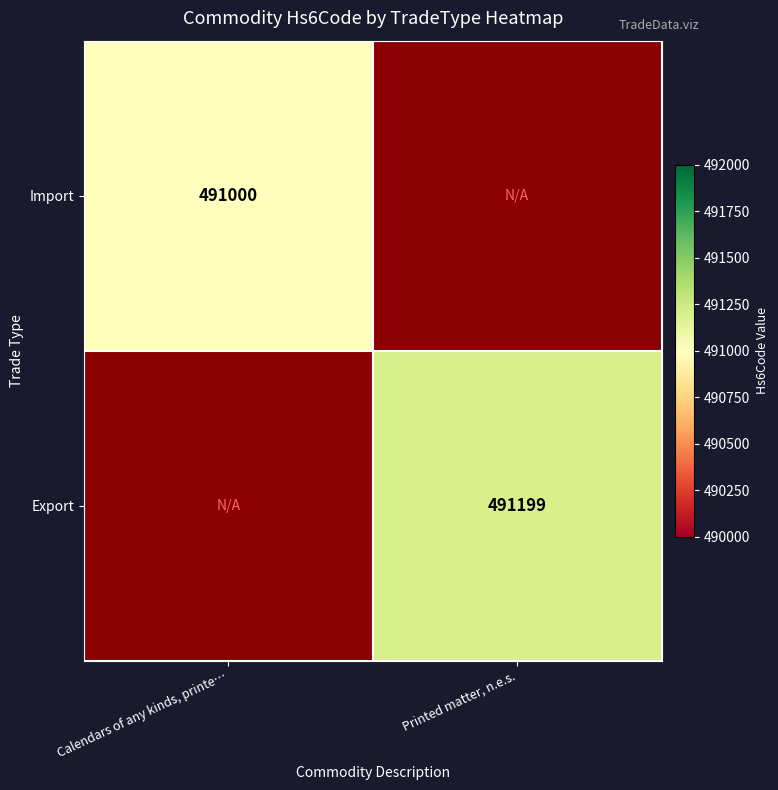

The Export series shows 258355 at Printed matter, n.e.s.. True or false?

False